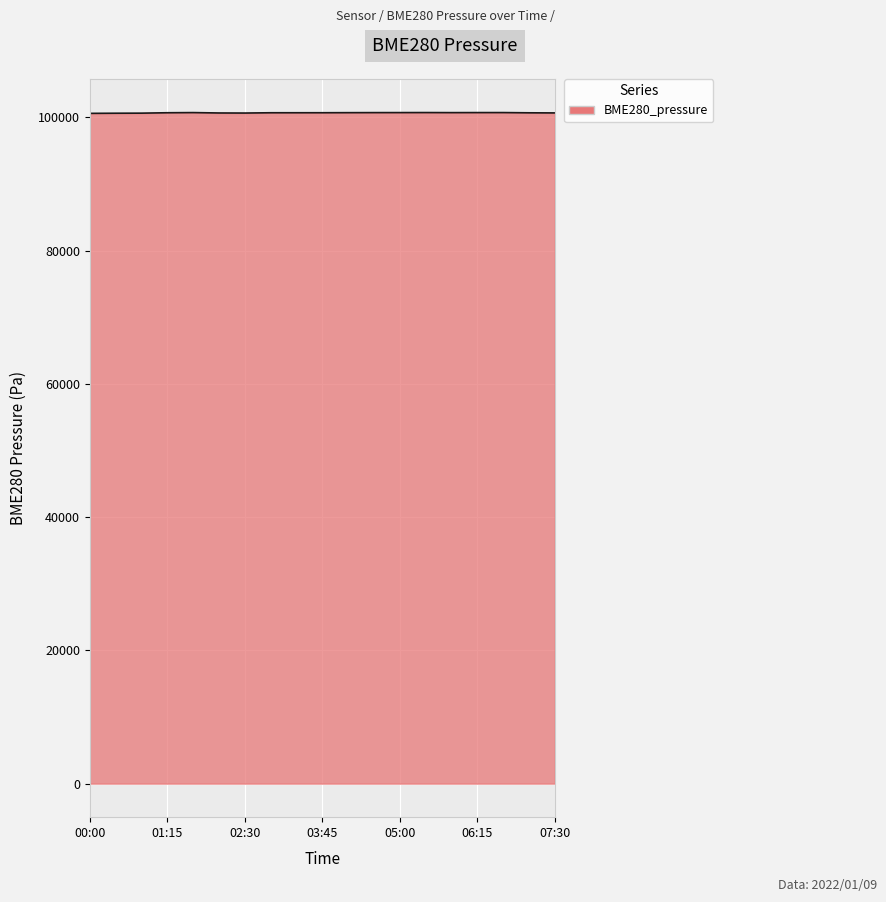

What is the greatest value displayed?

100735.4